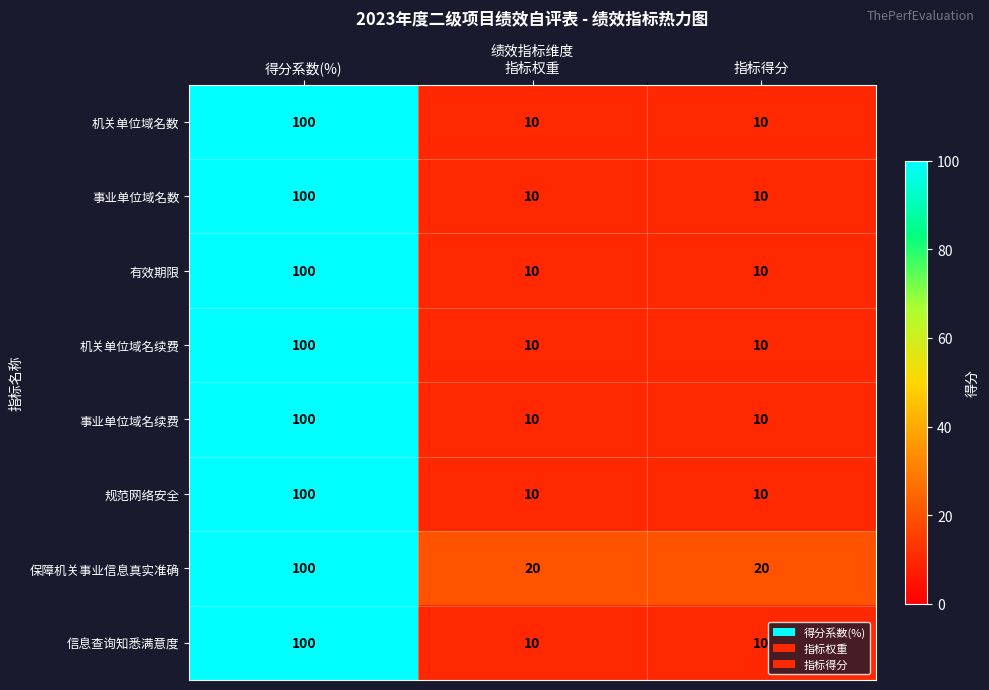

At which category is the sum across all series the highest?

得分系数(%)